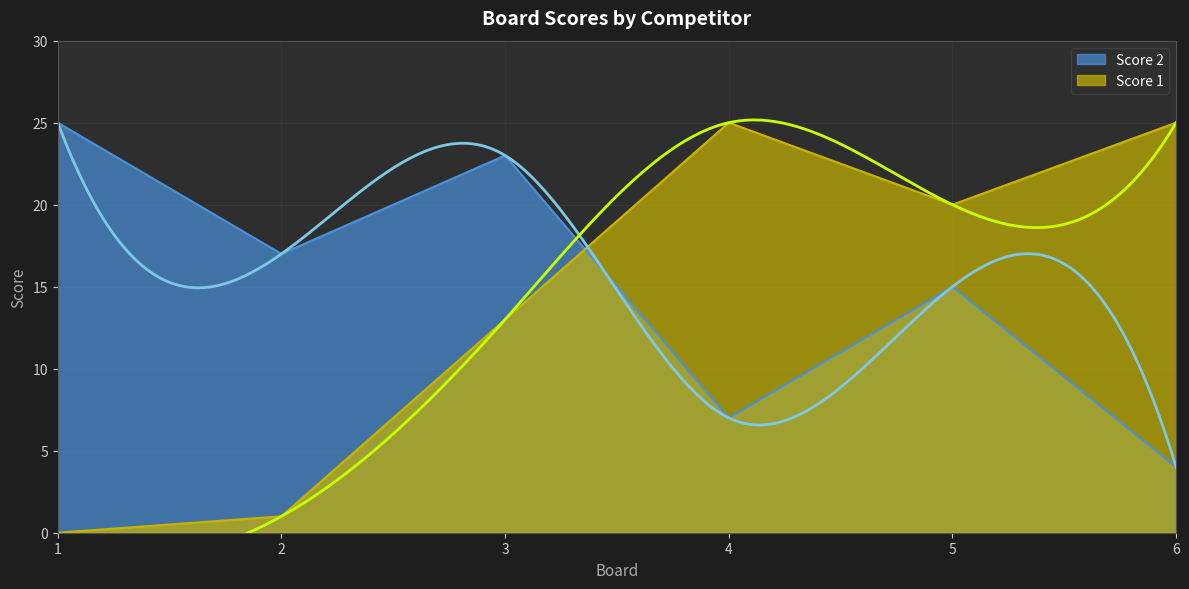

Read the Score 1 value at 5.

20